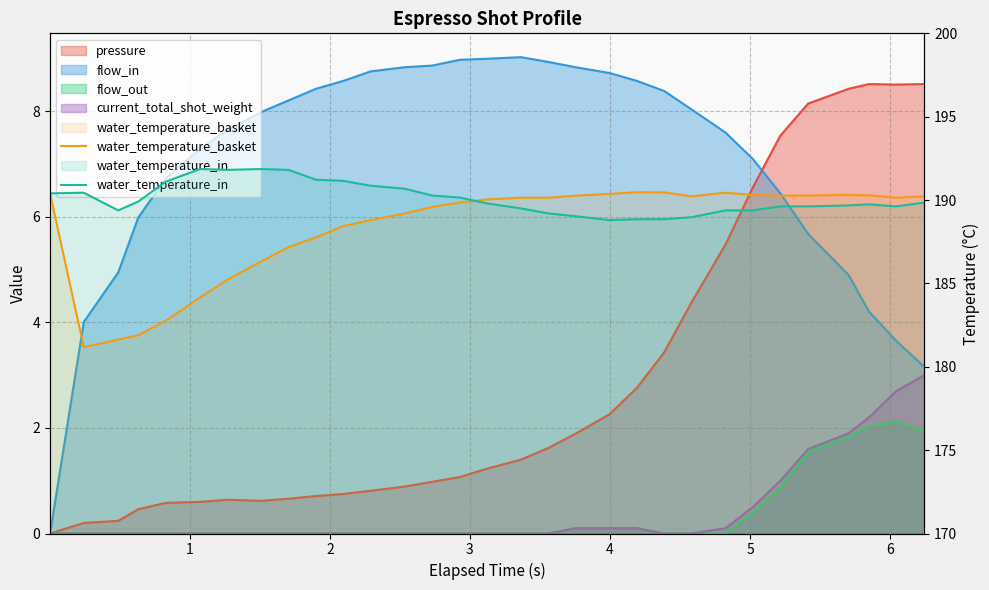

What is the total value across all series at 6?

377.0